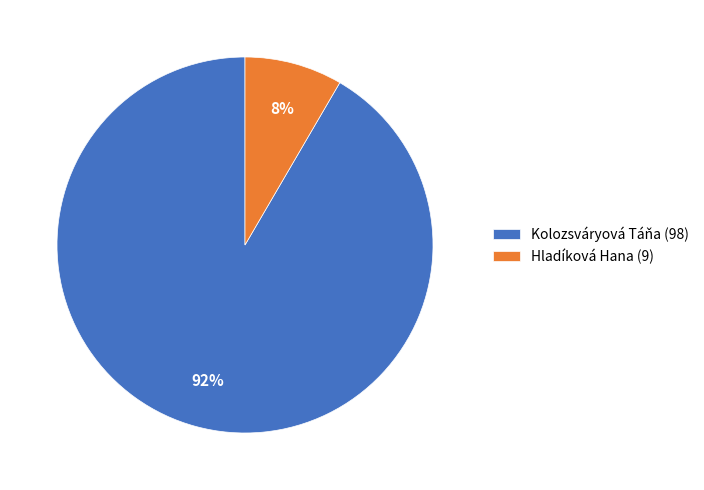

How many slices are in this pie chart?

2